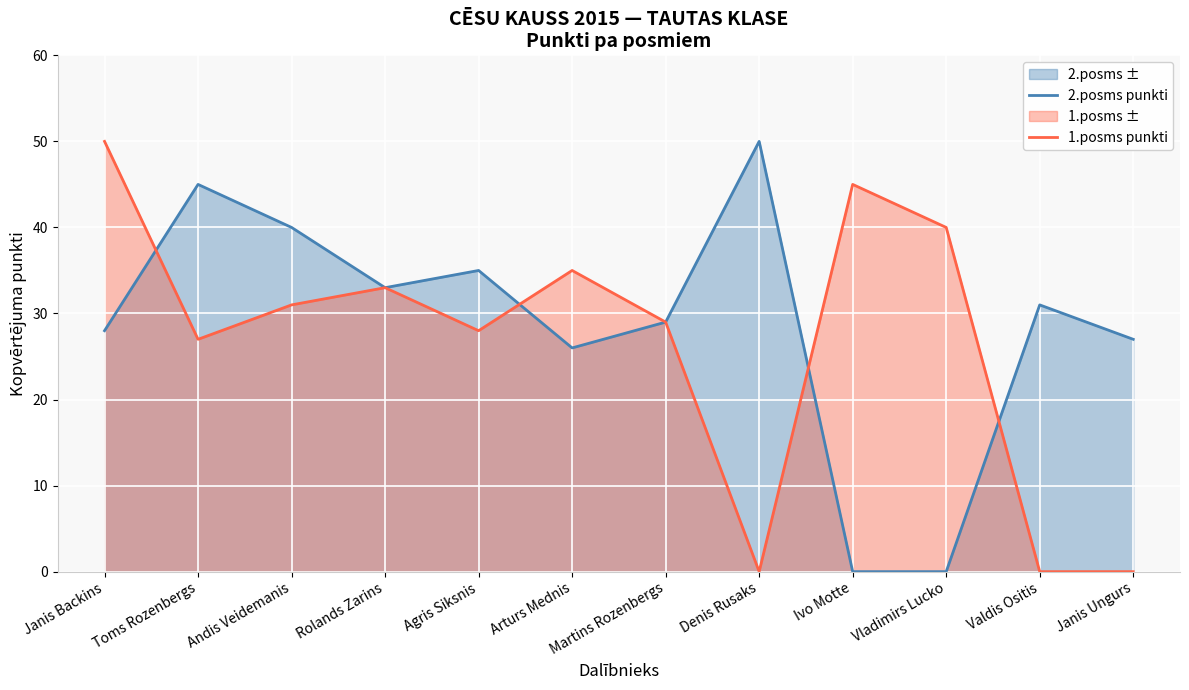

Rank the series by their maximum value, from lowest to highest.

2.posms punkti, 1.posms punkti